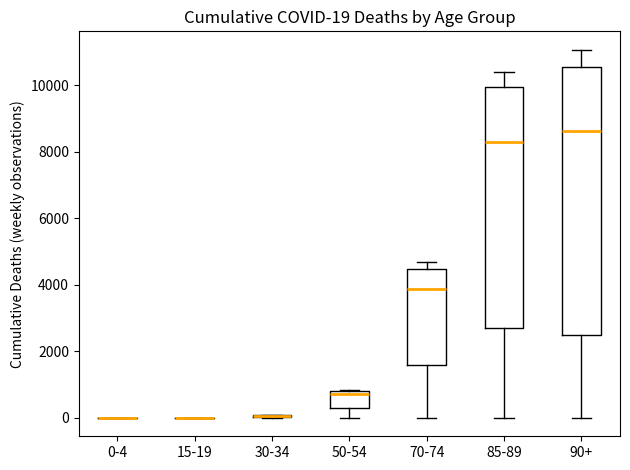

Which box is the tallest, from its lower edge to its upper edge?

90+